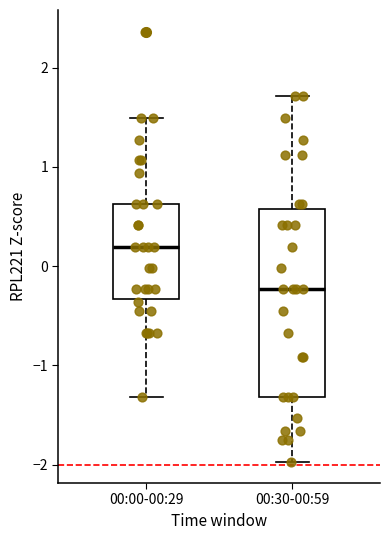

Comparing the boxes themselves (not the whiskers), which one is the tallest?

00:30-00:59